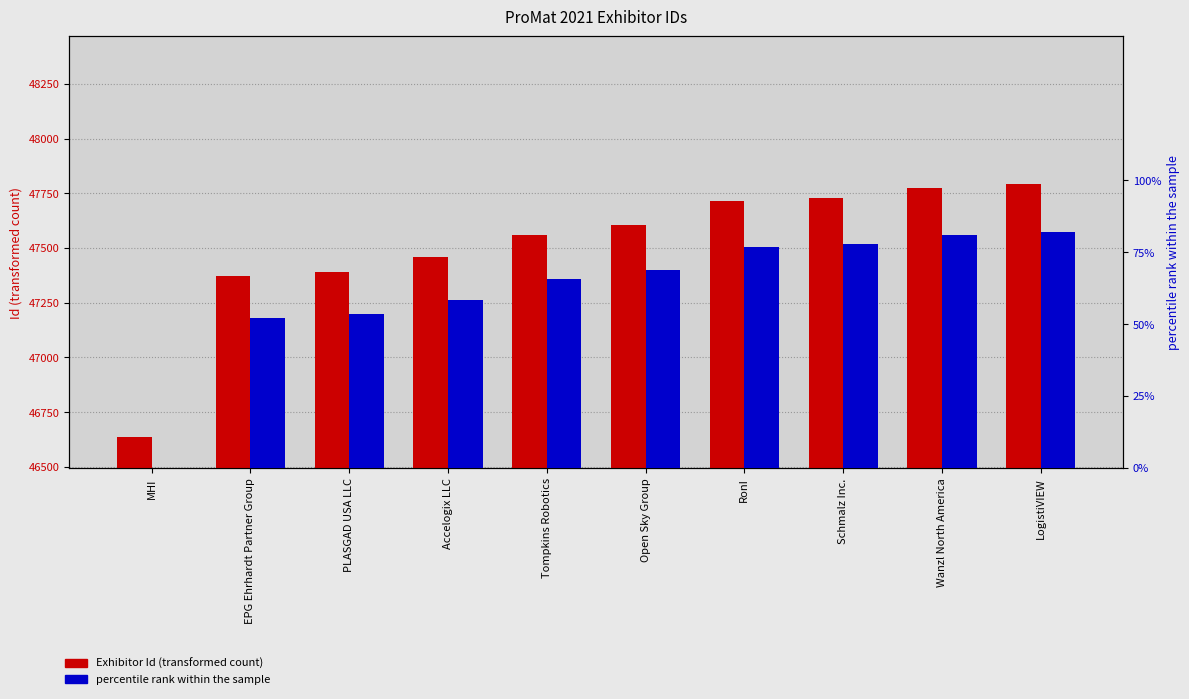

What is the difference between the highest and lowest values at LogistiVIEW?

47709.0